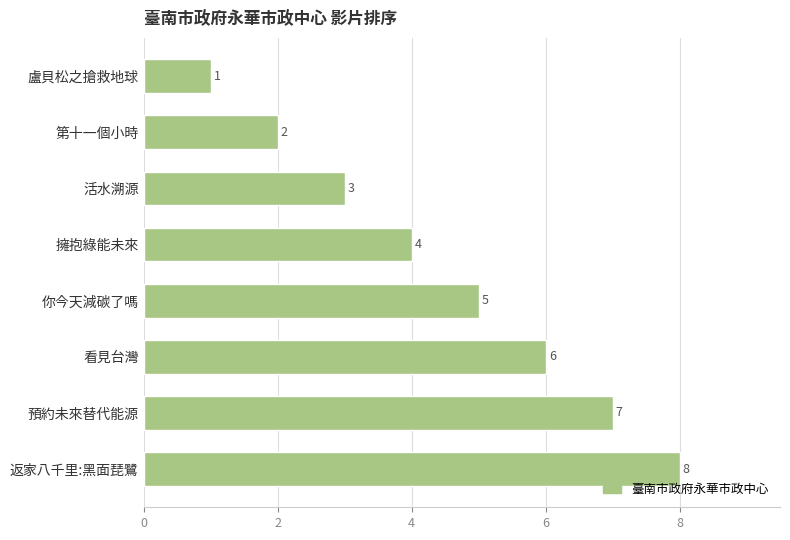

Are the bars grouped side by side (vs. stacked)?

No